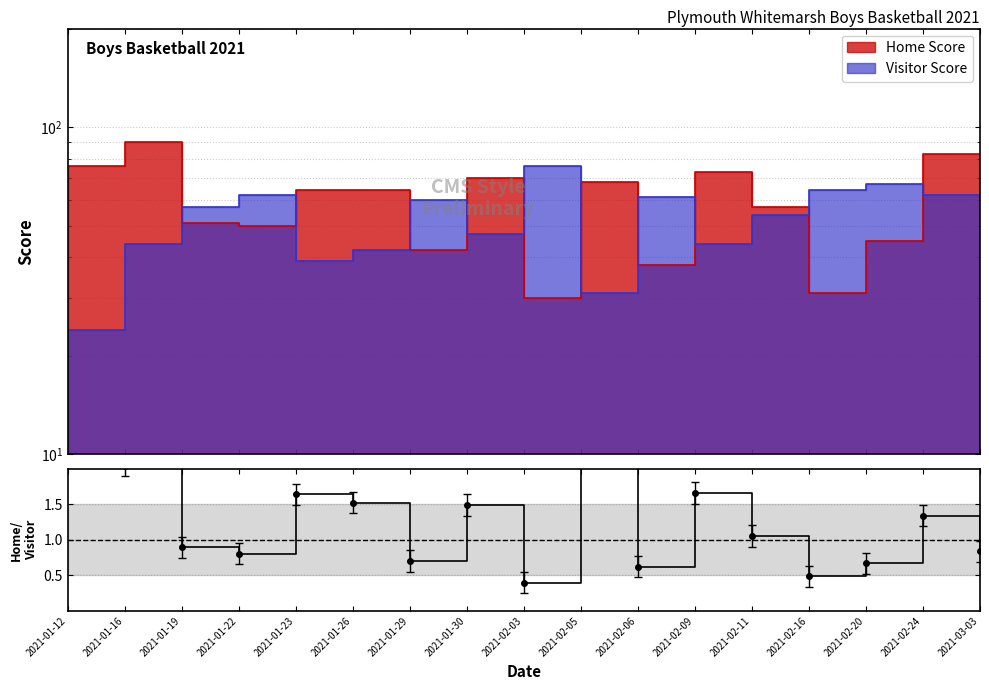

Between 2021-01-19 and 2021-02-03, which is larger?

2021-01-19